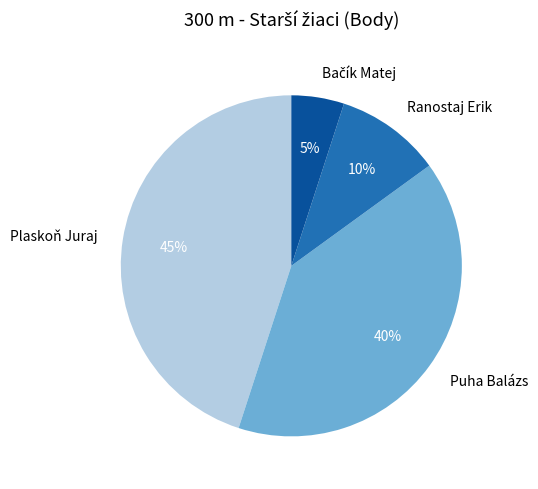

What is the largest slice in the pie chart?

Plaskoň Juraj